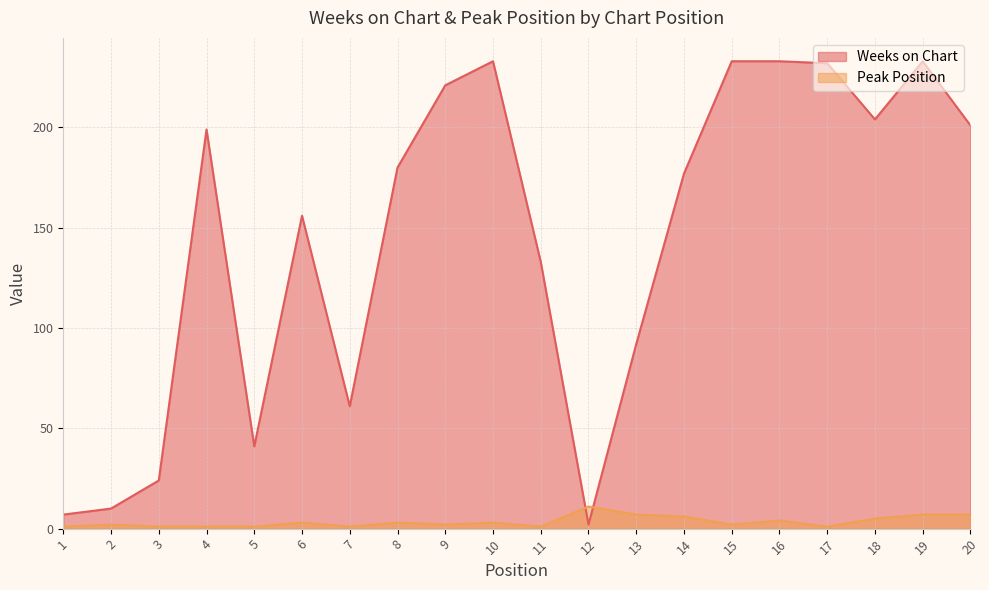

Which category has the lowest value in the Peak Position series?

1